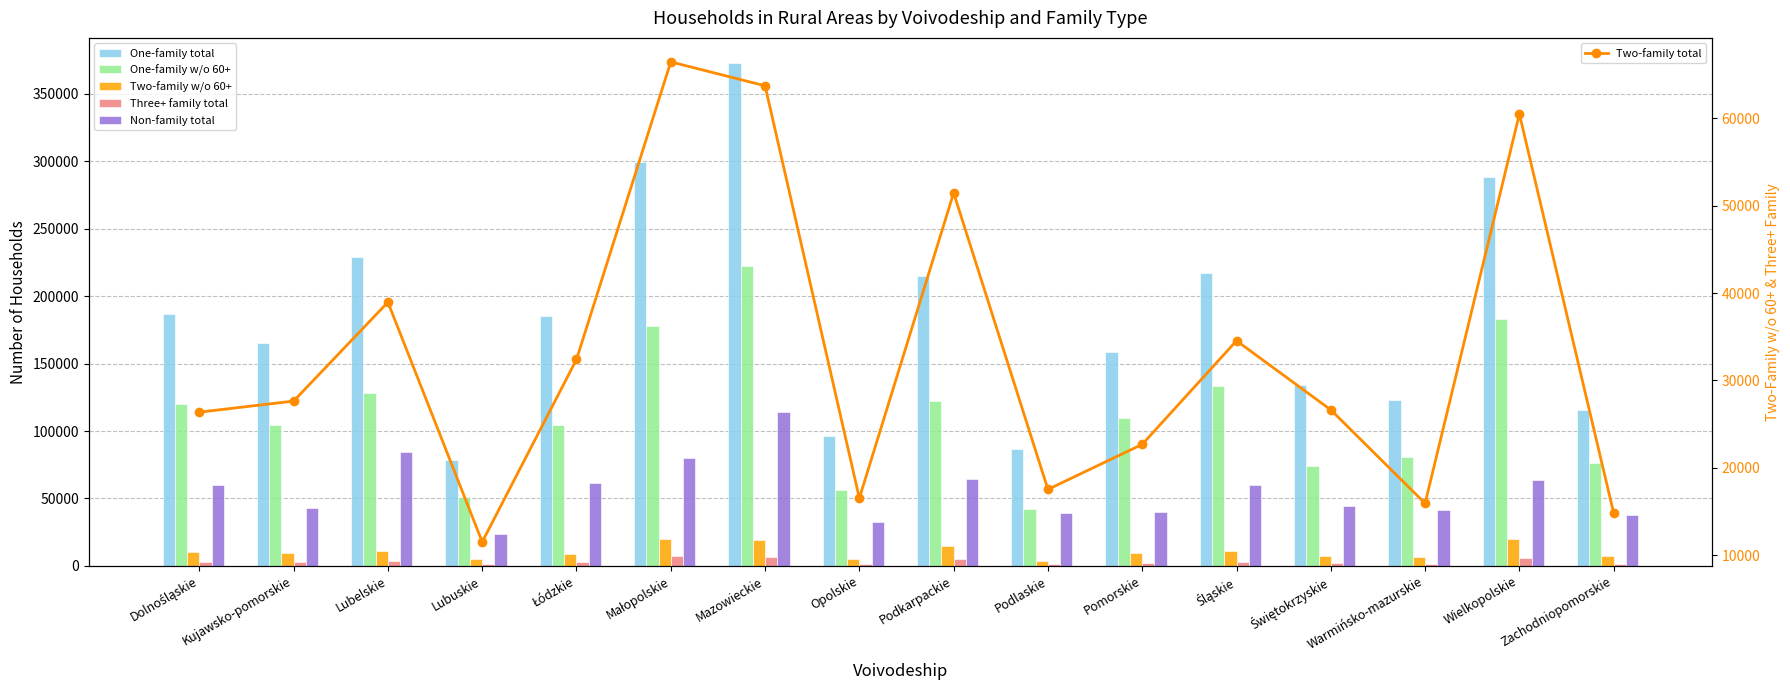

Which series changed the most between Lubuskie and Mazowieckie?

One-family total